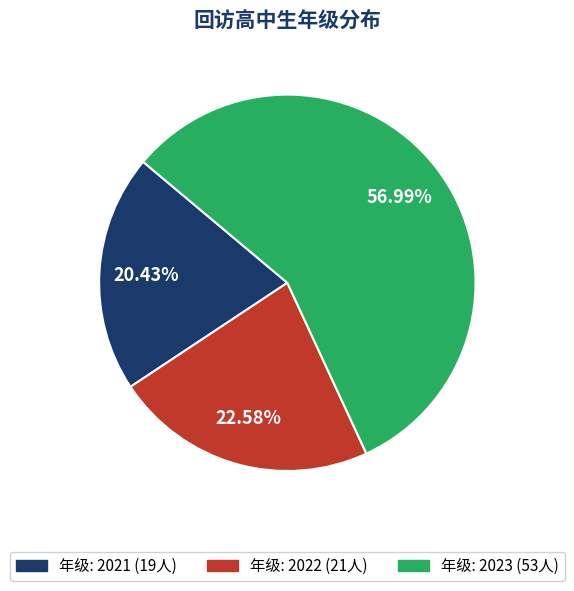

Is there any slice that represents more than half of the pie?

Yes